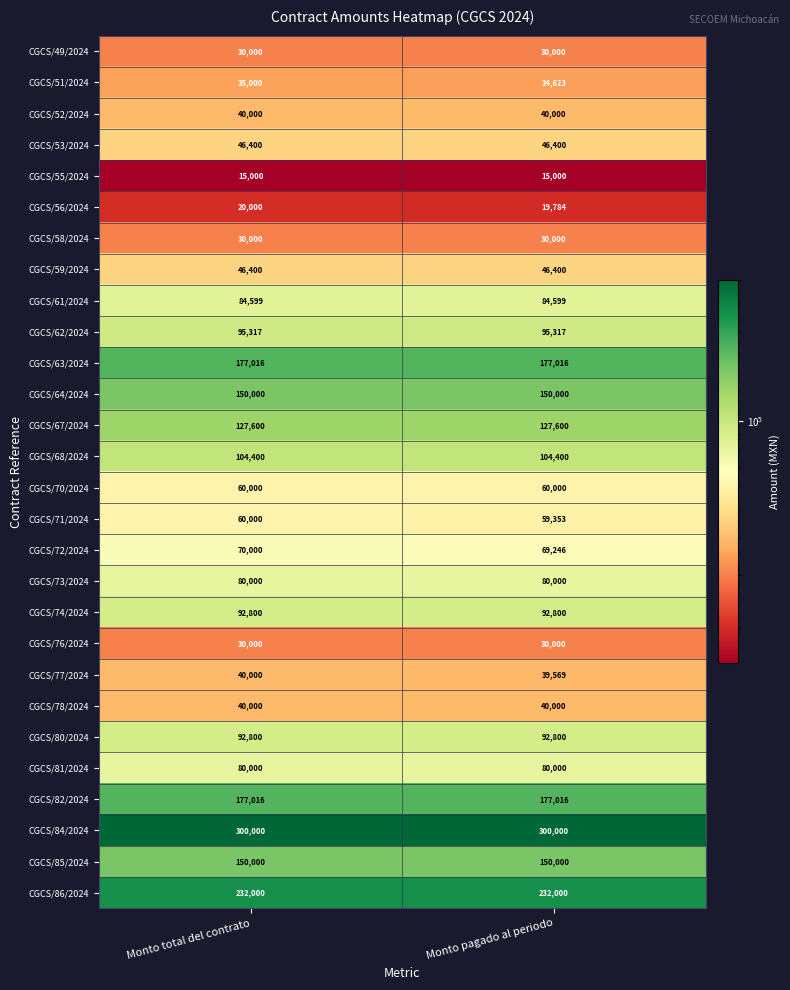

What is the minimum value for CGCS/49/2024?

30000